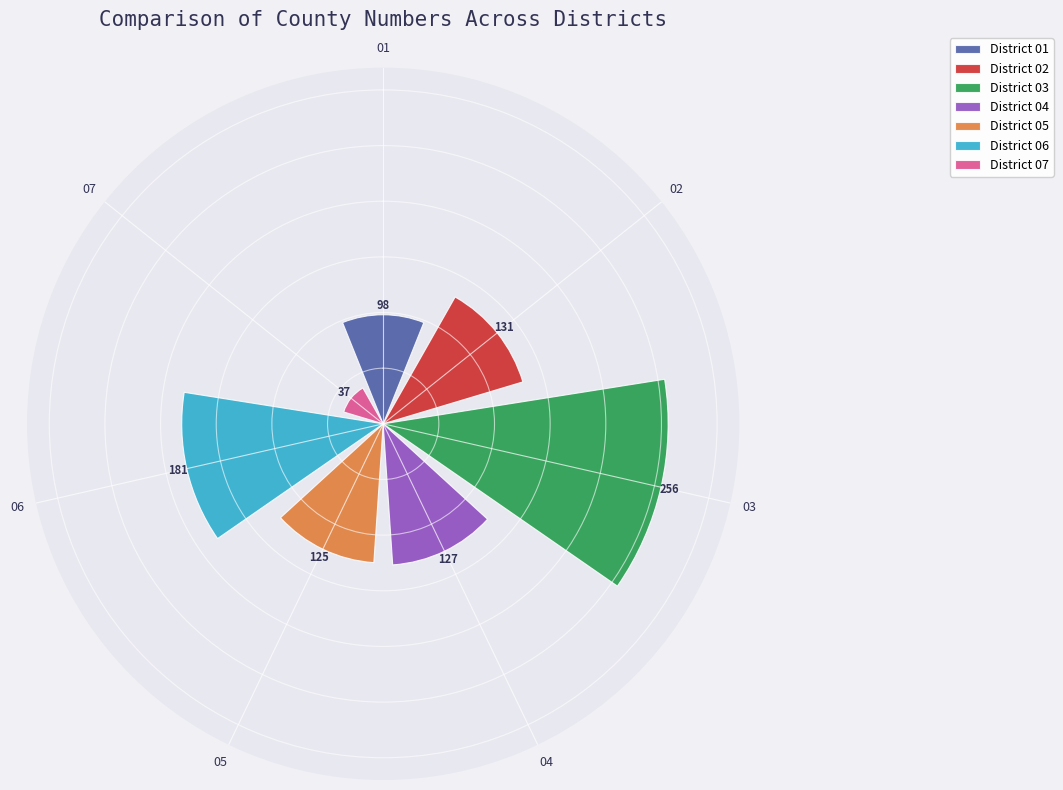

How many distinct data groups are displayed?

7